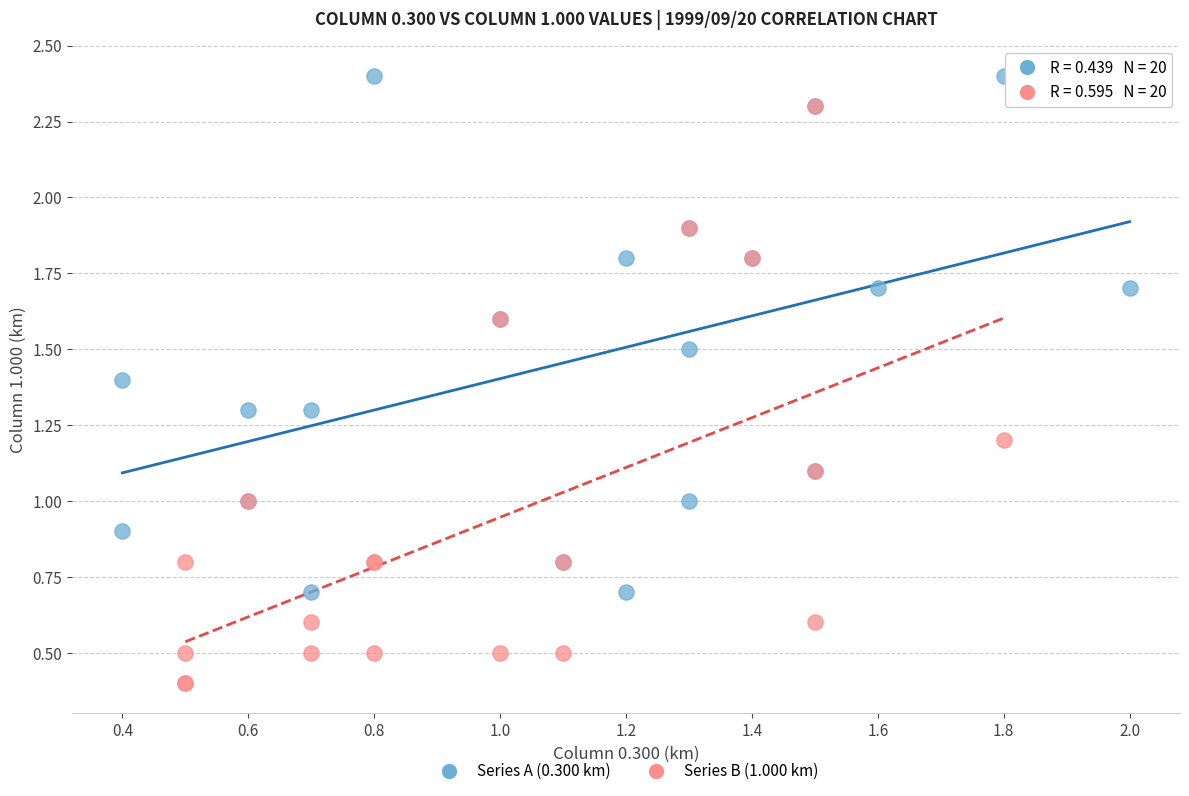

What are all the series names shown in the legend?

Series A (0.300 km), Series B (1.000 km)